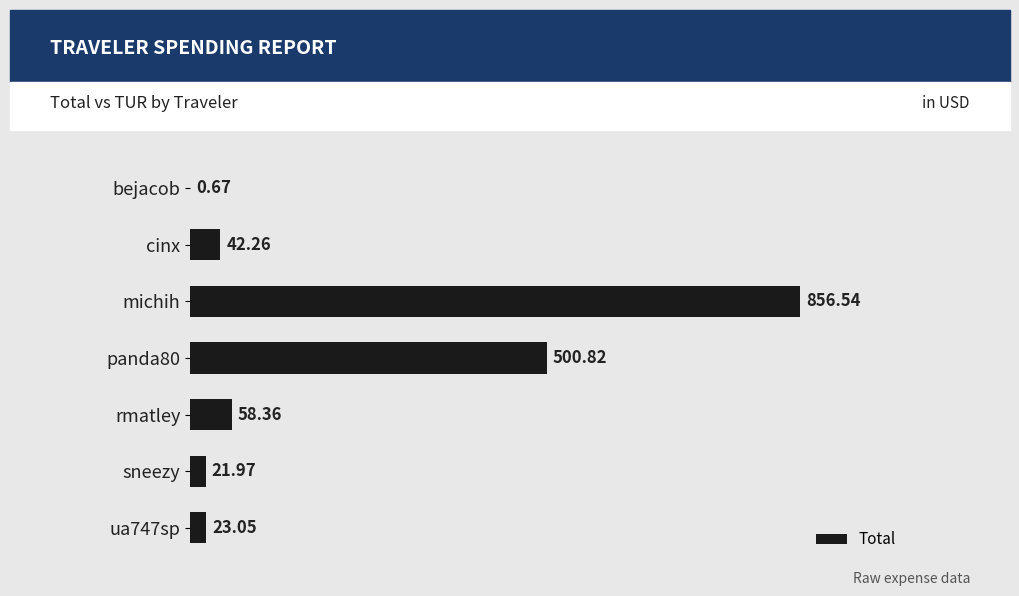

At which category does the chart reach its peak across all series?

michih